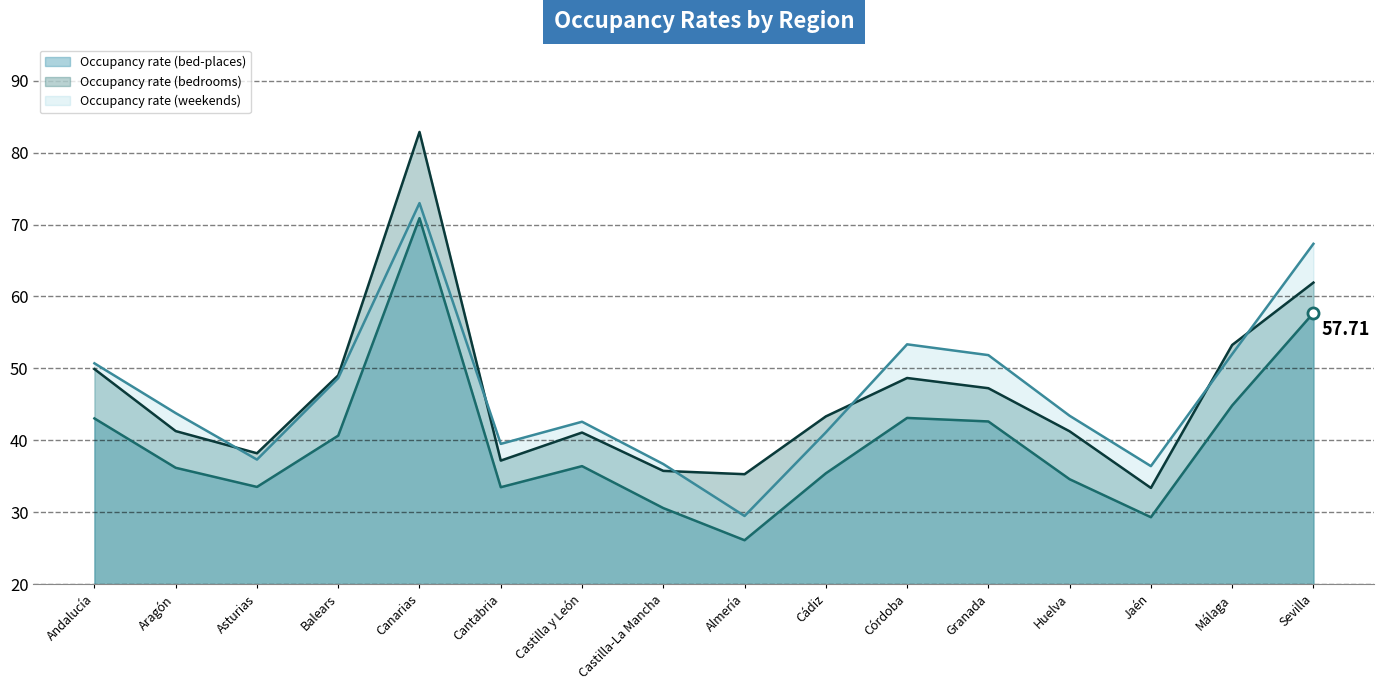

How many values in the Occupancy rate (bedrooms) (line) series exceed 43?

8